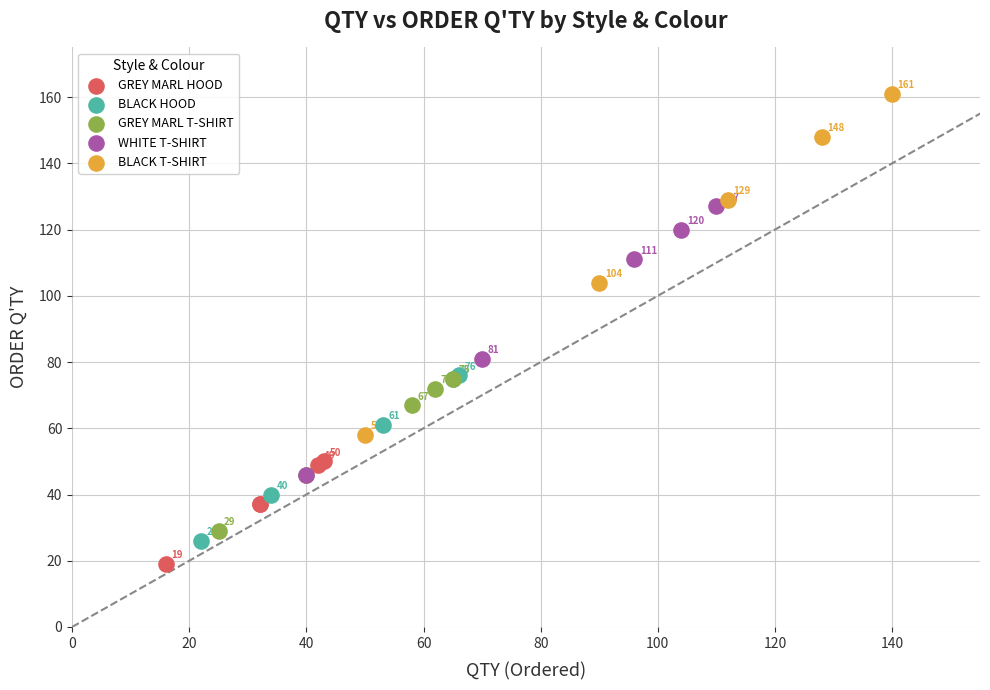

Which series reaches the maximum Y coordinate?

BLACK T-SHIRT